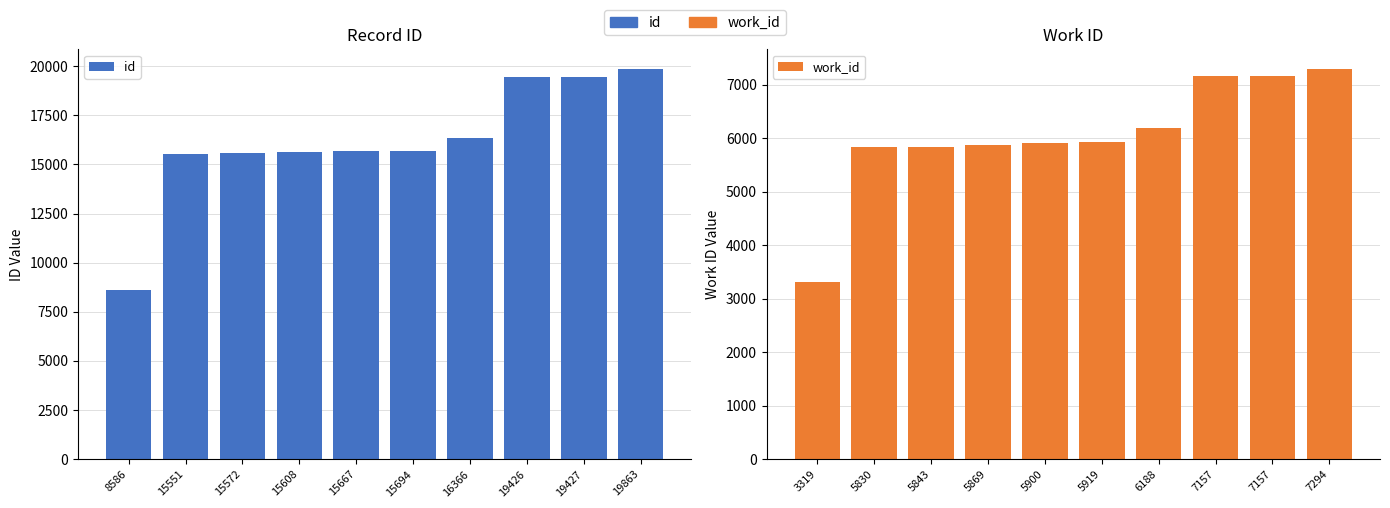

Reading left to right, transcribe all the data shown in this chart.

id: 8586	15551	15572	15608	15667	15694	16366	19426	19427	19863
work_id: 3319	5830	5843	5869	5900	5919	6188	7157	7157	7294